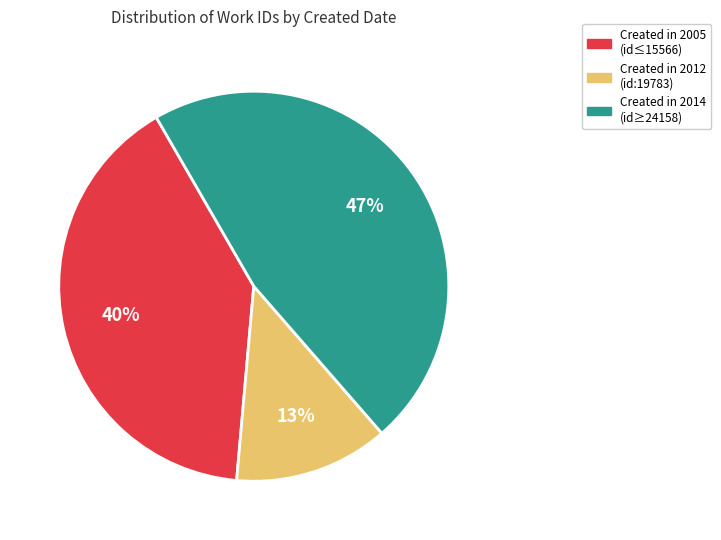

Is there a majority slice in this chart?

No